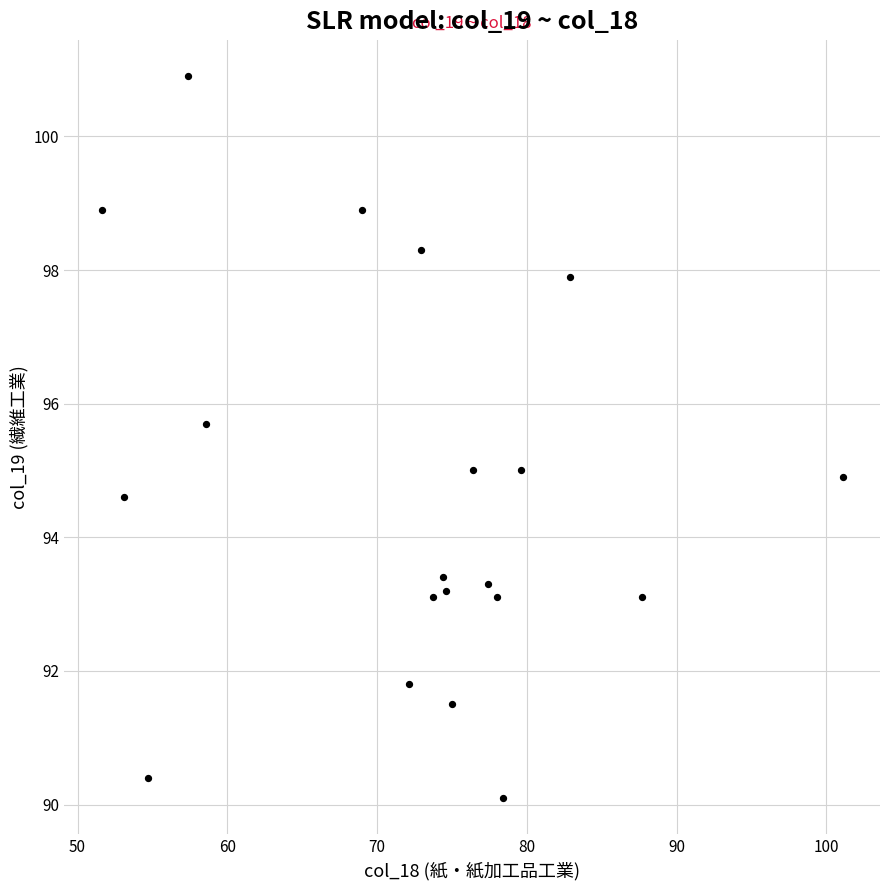

What is the range of Y values (max minus min)?

10.8